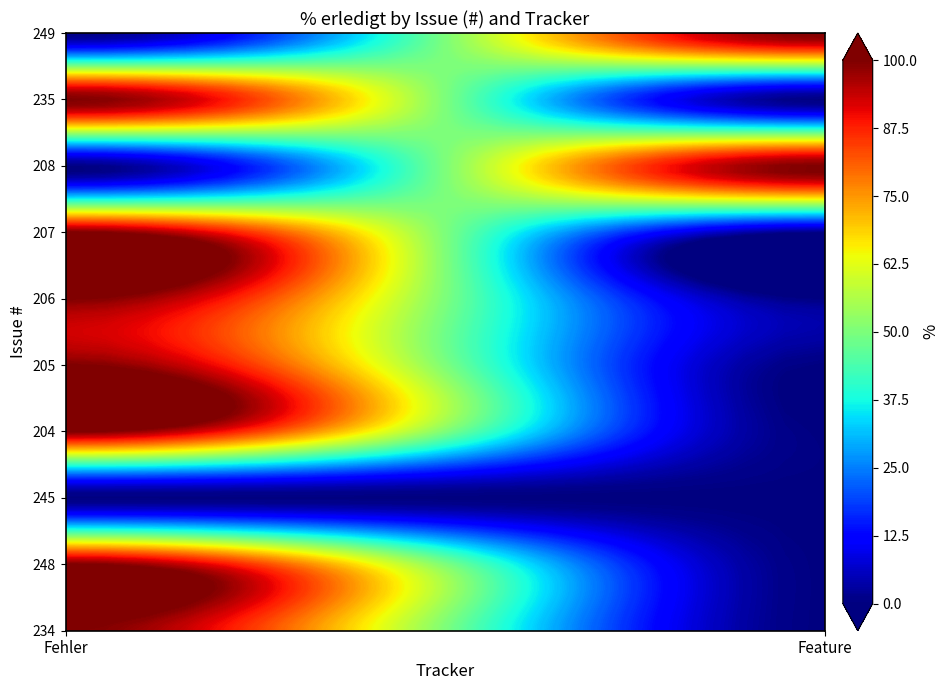

Reading left to right, extract all data points from this chart.

234: 100	0
248: 100	0
245: 0	0
204: 100	0
205: 100	0
206: 100	0
207: 100	0
208: 0	100
235: 100	0
249: 0	100